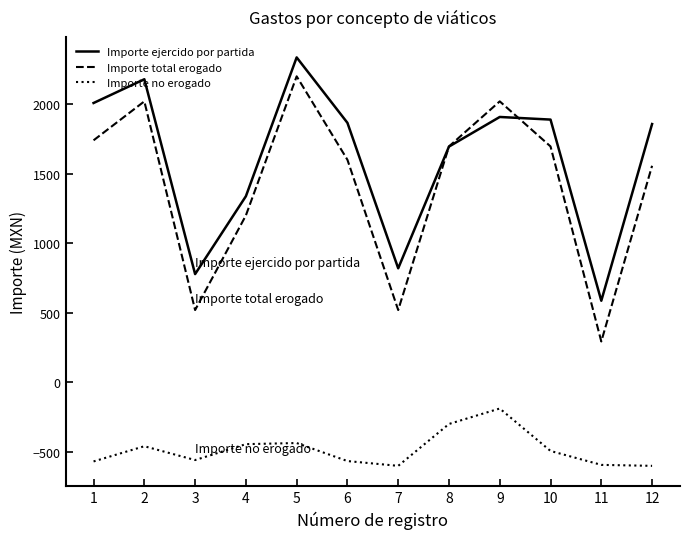

How many categories are shown in the chart?

12